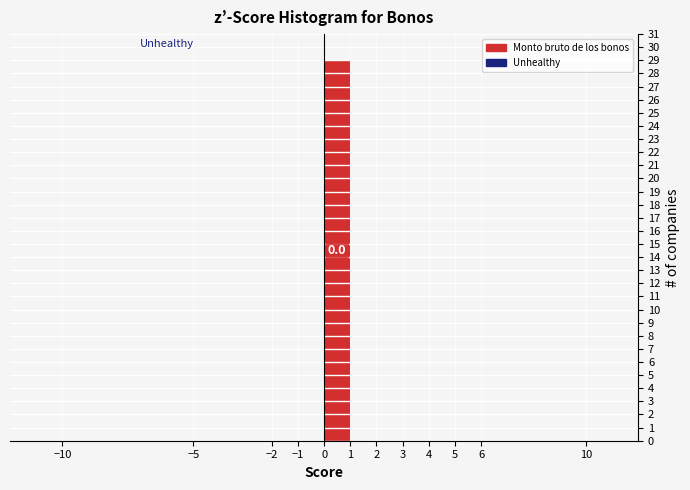

Over which range of the x-axis is the bar tallest?

0 to 1